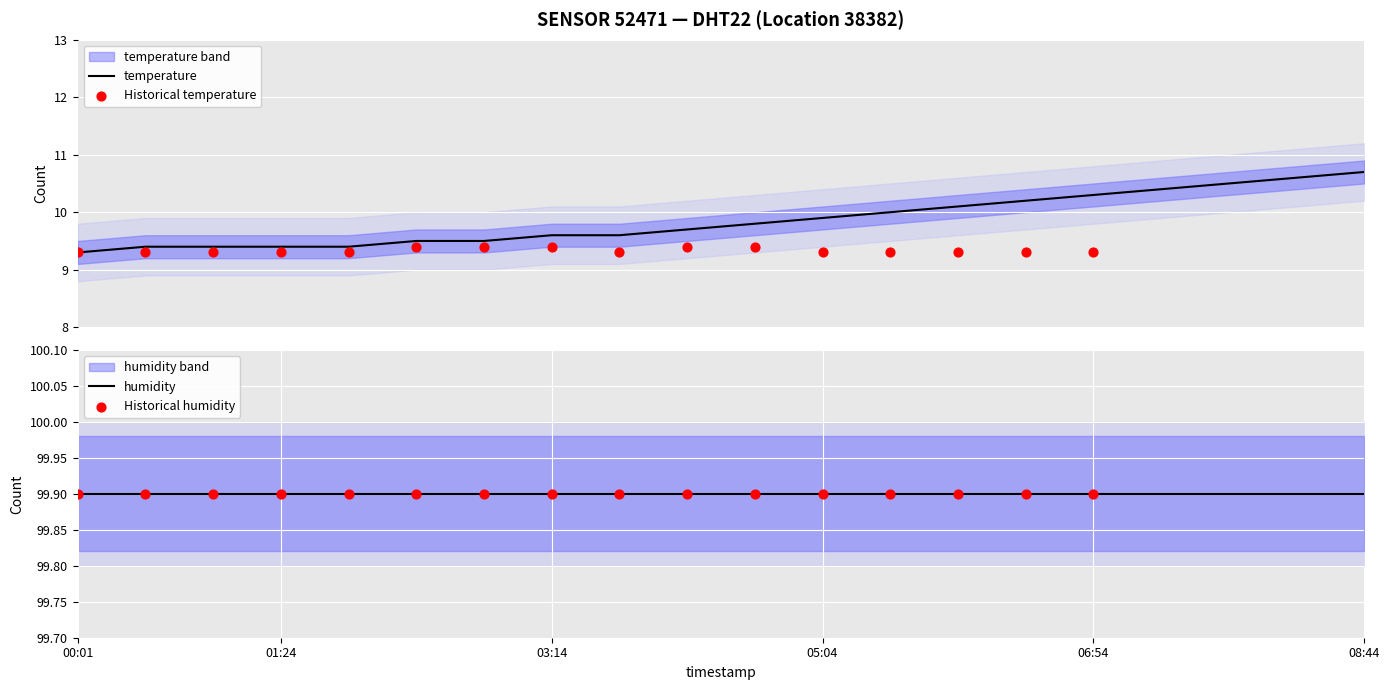

Between 02:19 and 02:46, which is larger?

02:19